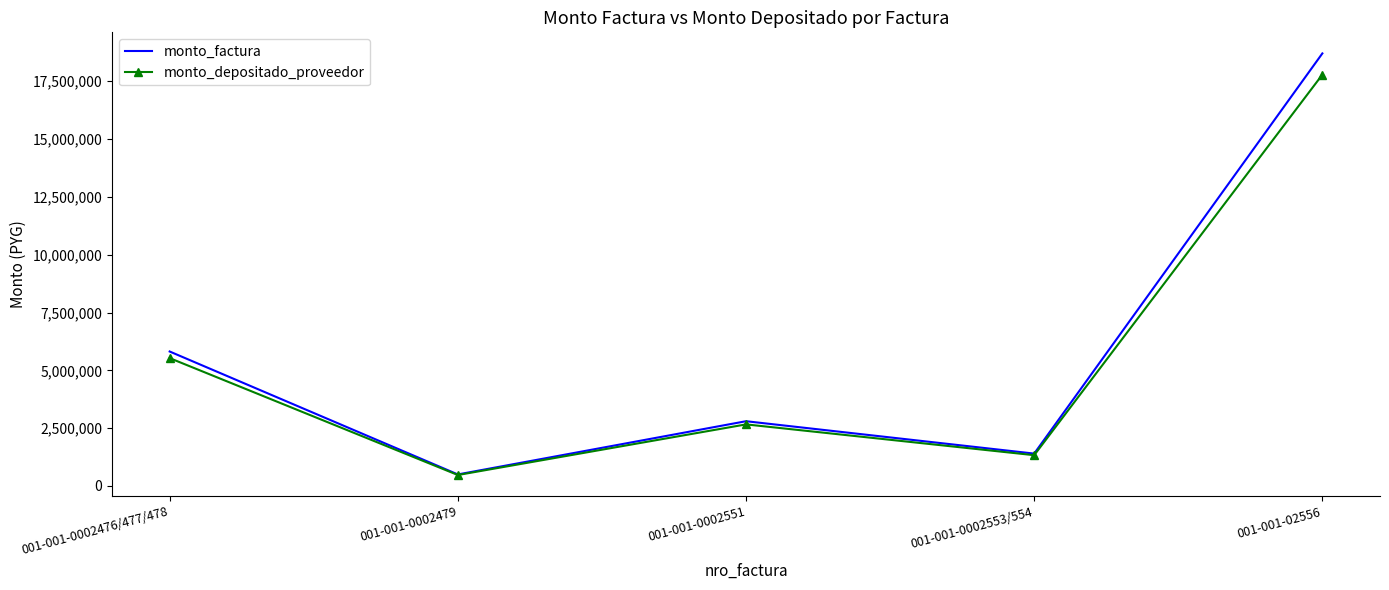

What is the sum of all monto_factura values?

29215300